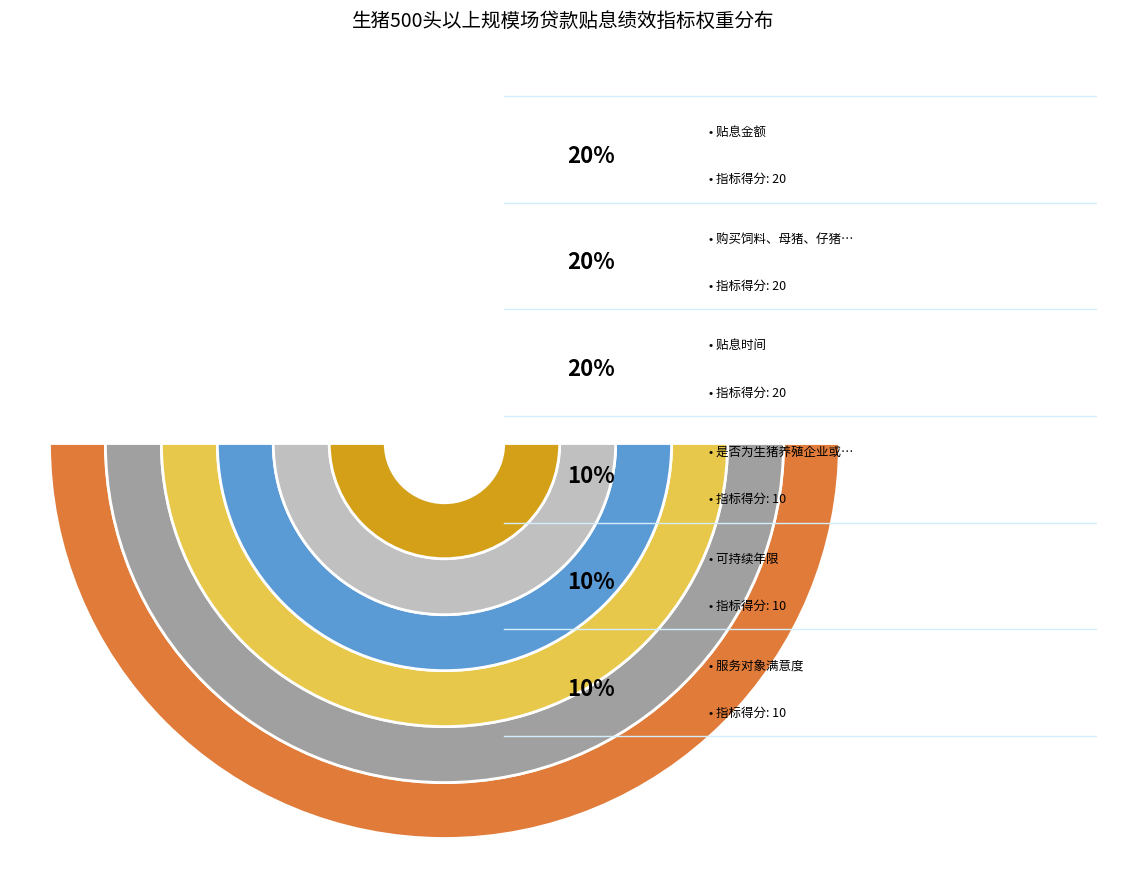

Which category has the biggest portion of the pie?

贴息金额